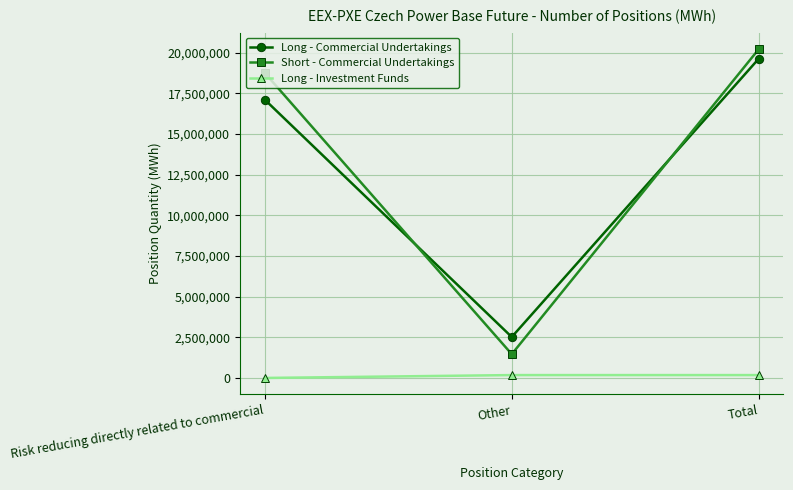

What value does the Short - Commercial Undertakings series have at Risk reducing directly related to commercial, to the nearest 50?

18765250